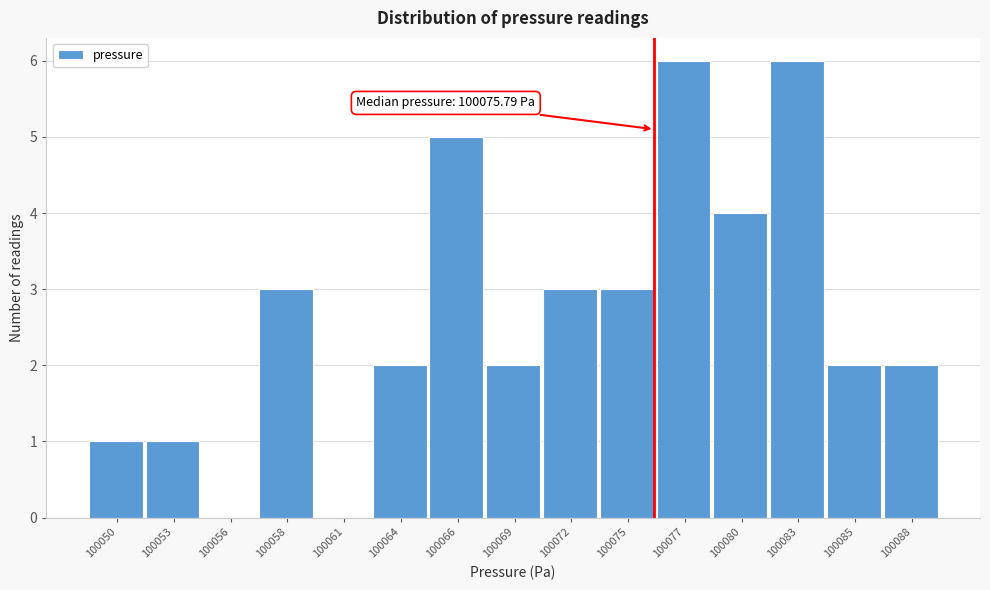

Reading right to left, list all the values displayed in this chart.

100088=2	100085=2	100083=6	100080=4	100077=6	100075=3	100072=3	100069=2	100066=5	100064=2	100061=0	100058=3	100056=0	100053=1	100050=1